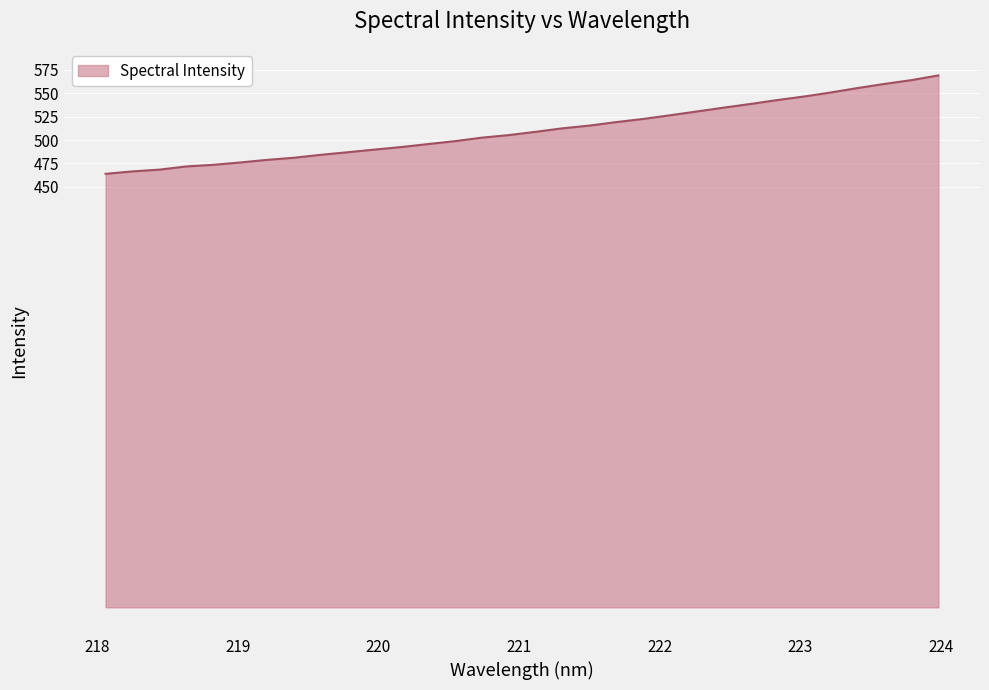

What is the minimum value shown in the chart?

463.8